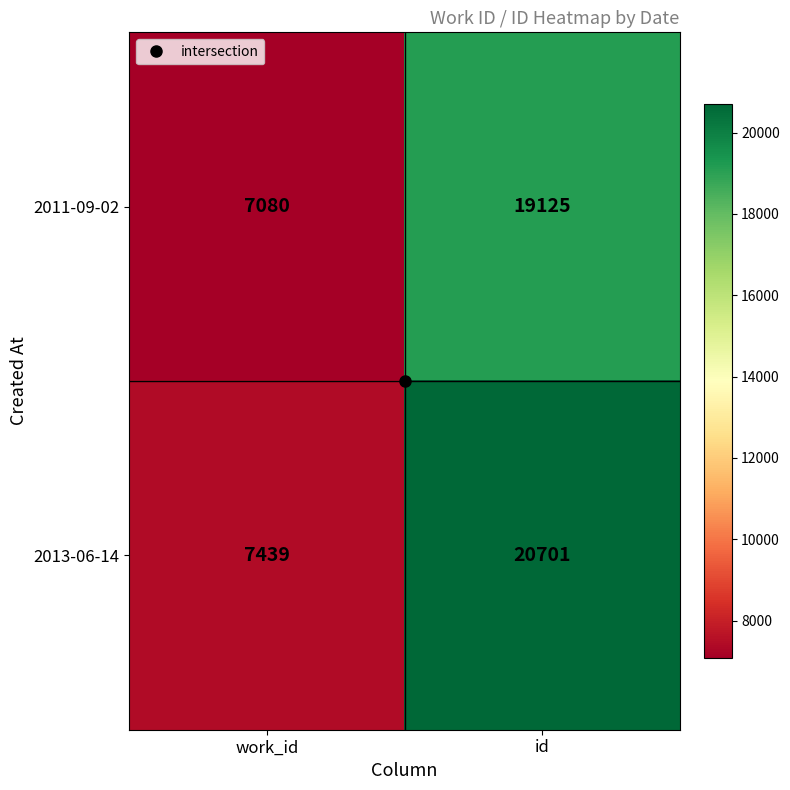

What is the sum of all 2013-06-14 values?

28140